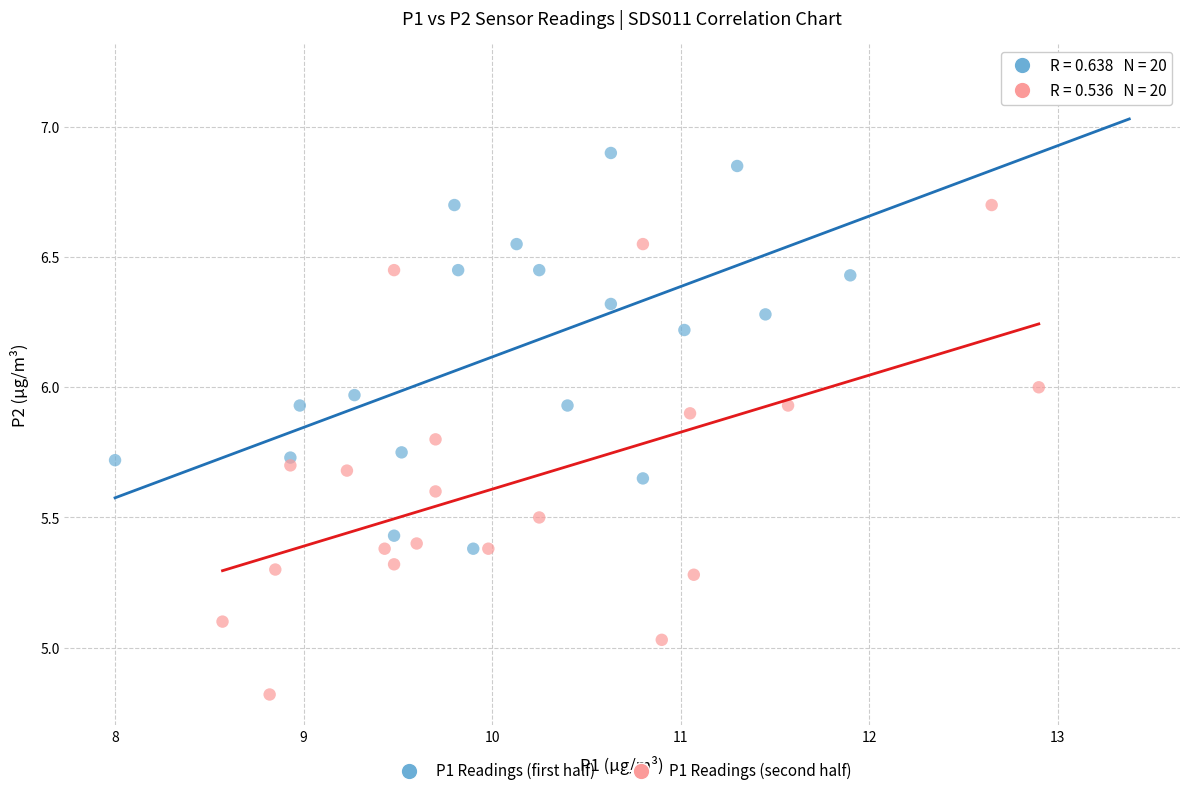

Which series reaches the maximum Y coordinate?

P1 Readings (first half)